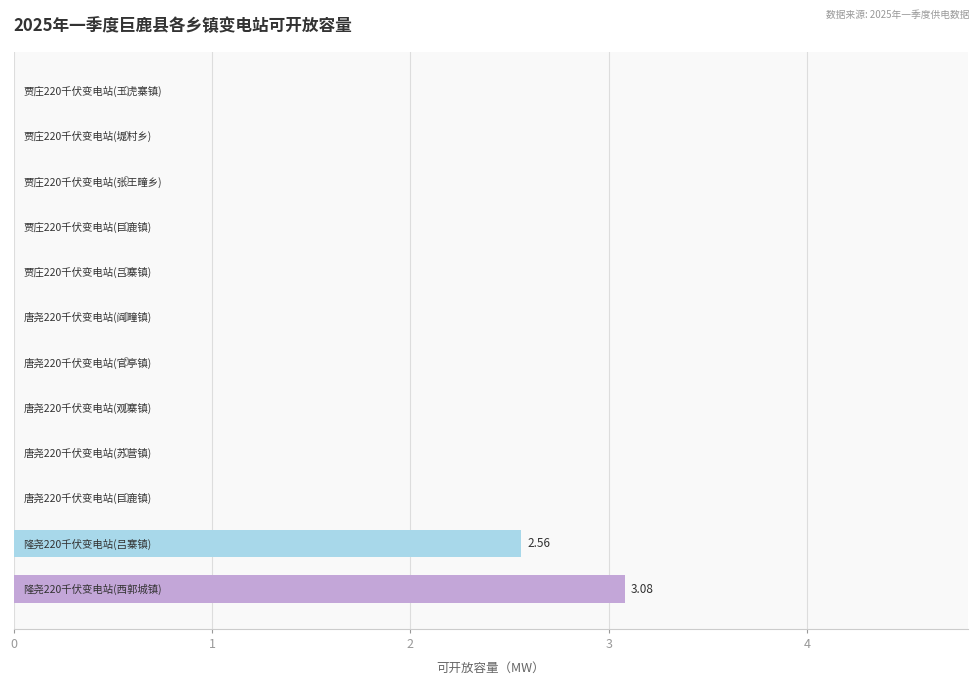

What is the sum of all values?

5.6